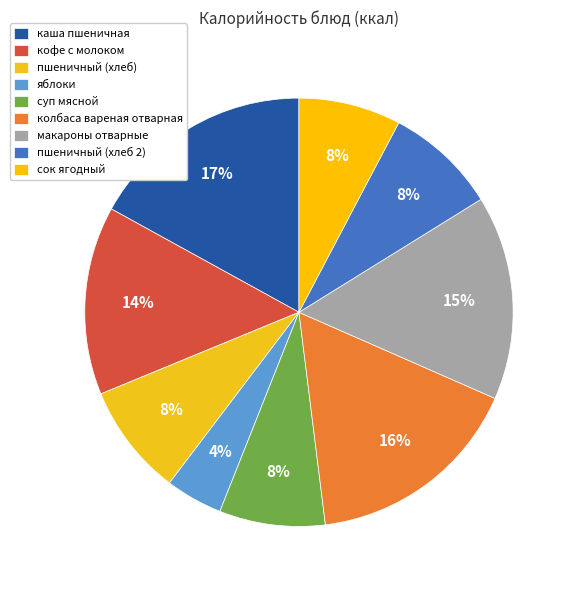

Does макароны отварные account for over 50% of the chart?

No